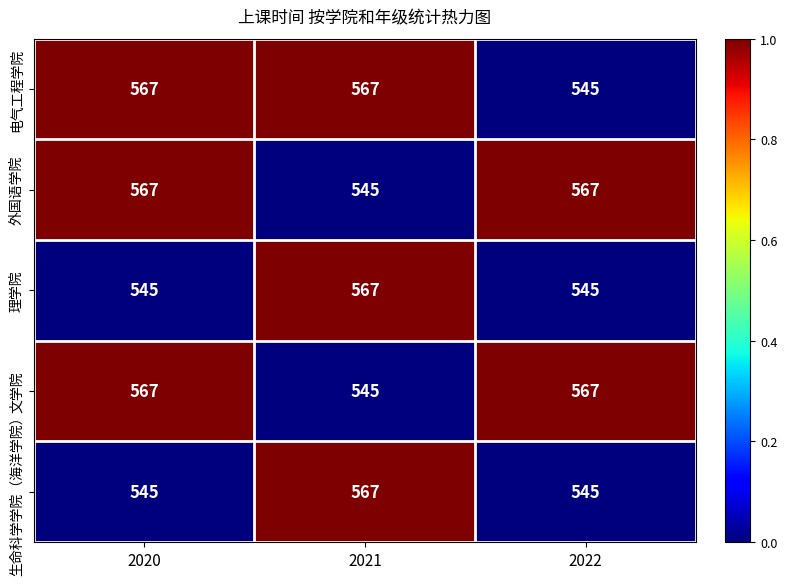

Which category has the highest value in the 生命科学学院（海洋学院） series?

2021